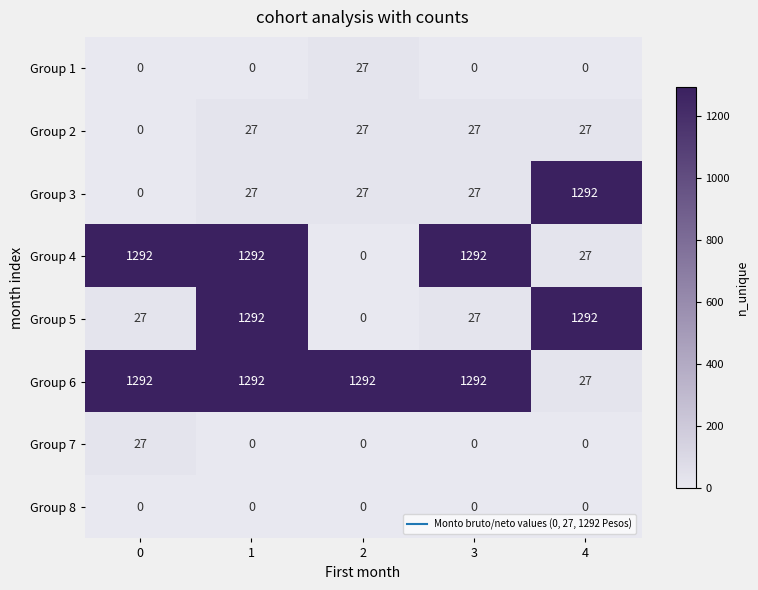

Between 0 and 4, which series saw the biggest shift?

Group 3